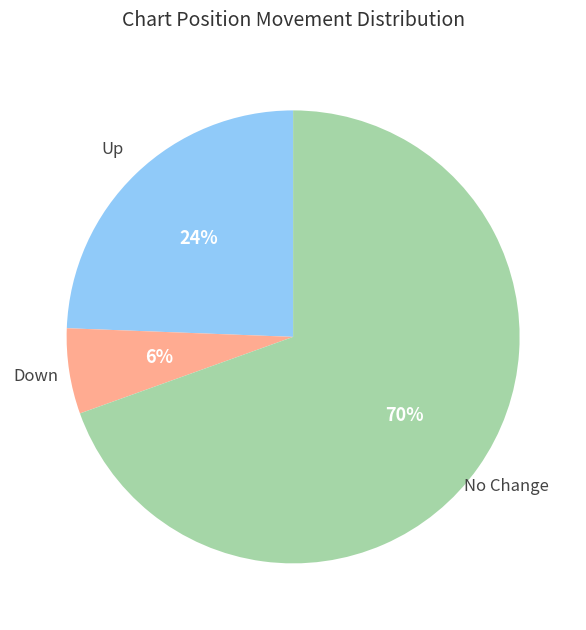

Is there any slice that represents more than half of the pie?

Yes